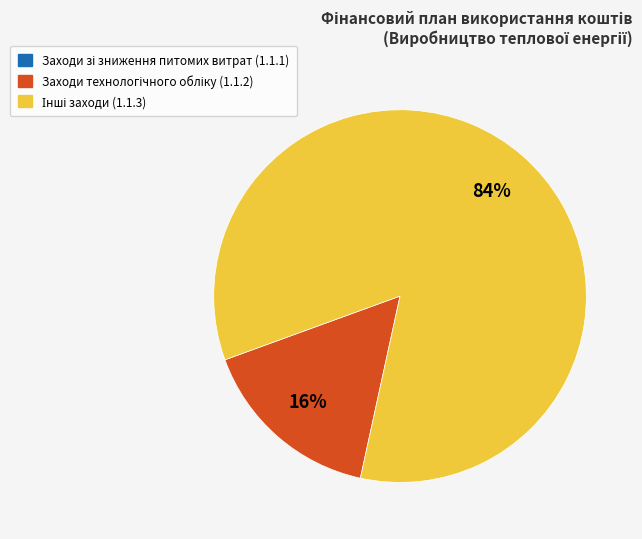

Count the number of slices in the pie.

2